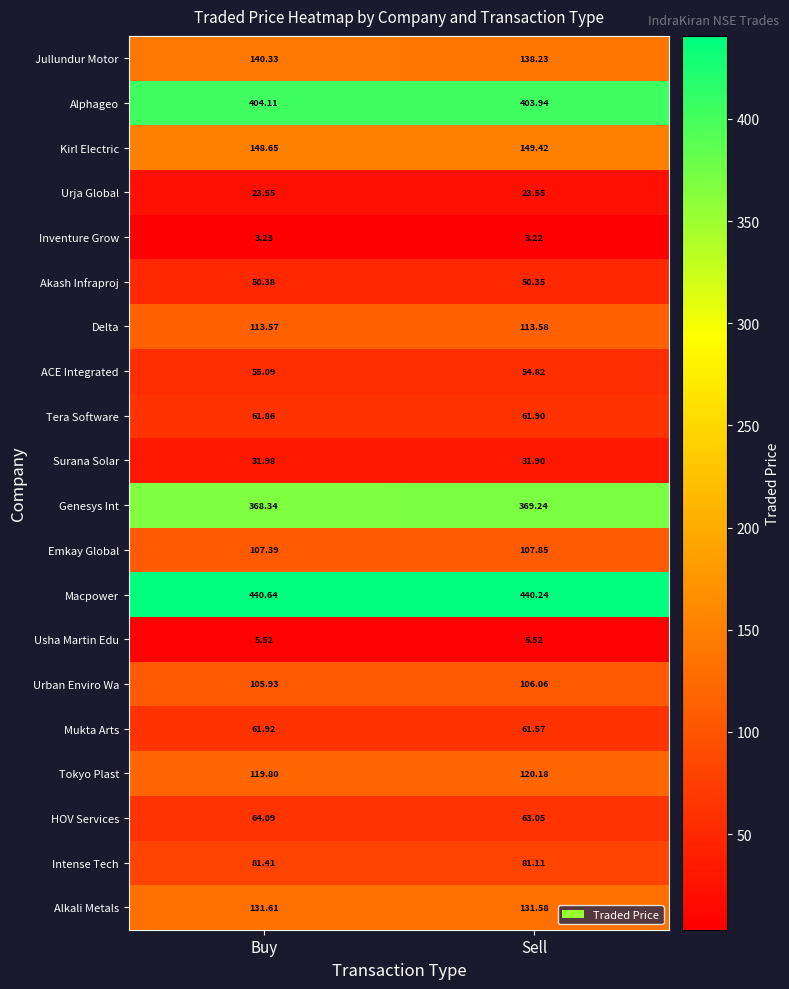

Which series changed the most between Buy and Sell?

Jullundur Motor